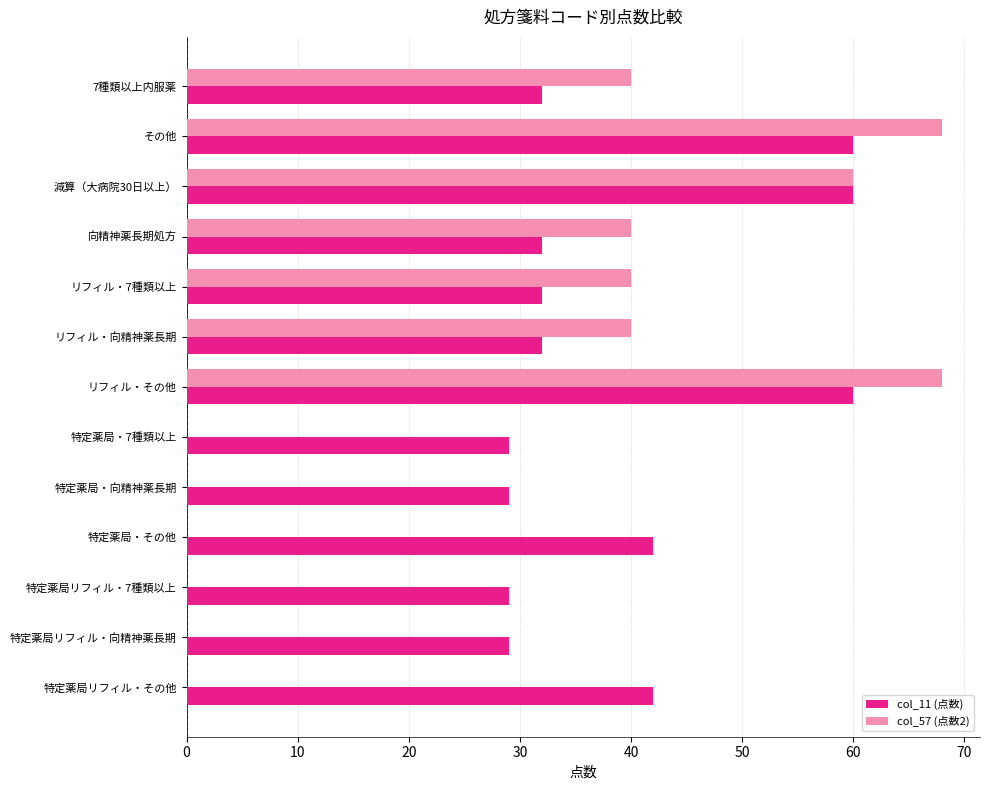

How many categories are shown in the chart?

13